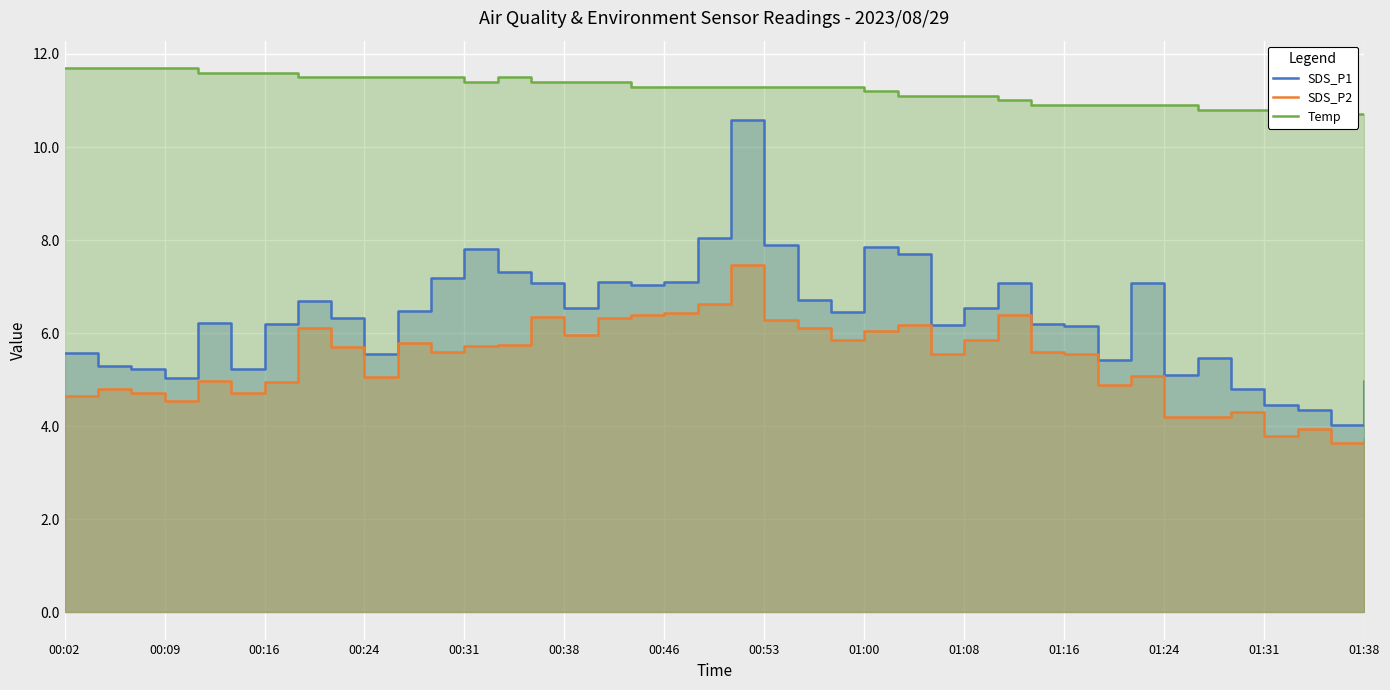

At how many categories does at least one series exceed 7?

40